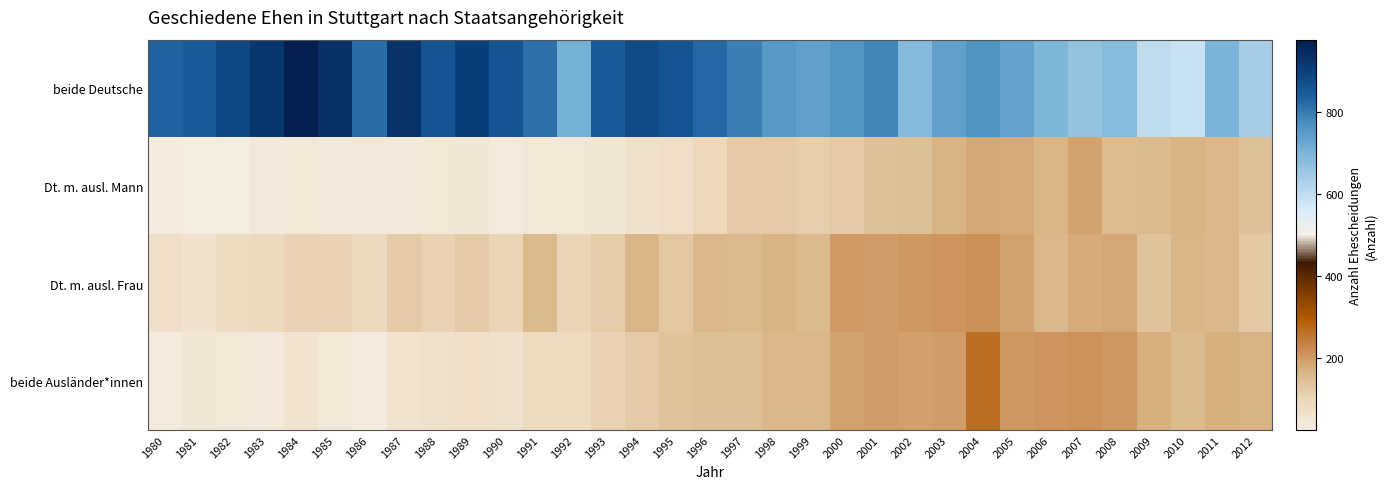

Reading left to right, what are all the values shown in this chart?

beide Deutsche: 1980=833	1981=846	1982=887	1983=919	1984=977	1985=933	1986=820	1987=932	1988=859	1989=905	1990=860	1991=815	1992=712	1993=845	1994=879	1995=861	1996=827	1997=791	1998=752	1999=740	2000=760	2001=785	2002=689	2003=742	2004=762	2005=737	2006=697	2007=664	2008=684	2009=603	2010=588	2011=700	2012=638
Dt. m. ausl. Mann: 1980=28	1981=23	1982=25	1983=36	1984=38	1985=37	1986=35	1987=37	1988=40	1989=42	1990=31	1991=38	1992=38	1993=45	1994=62	1995=70	1996=92	1997=120	1998=121	1999=114	2000=123	2001=142	2002=144	2003=166	2004=183	2005=177	2006=163	2007=189	2008=150	2009=156	2010=168	2011=159	2012=142
Dt. m. ausl. Frau: 1980=69	1981=57	1982=79	1983=88	1984=103	1985=104	1986=87	1987=122	1988=105	1989=120	1990=98	1991=155	1992=98	1993=119	1994=164	1995=130	1996=158	1997=155	1998=165	1999=157	2000=200	2001=198	2002=204	2003=207	2004=215	2005=188	2006=160	2007=176	2008=182	2009=138	2010=161	2011=160	2012=126
beide Ausländer*innen: 1980=33	1981=45	1982=41	1983=36	1984=54	1985=39	1986=29	1987=56	1988=61	1989=68	1990=63	1991=85	1992=85	1993=104	1994=123	1995=135	1996=144	1997=145	1998=160	1999=159	2000=190	2001=196	2002=192	2003=196	2004=263	2005=202	2006=209	2007=212	2008=202	2009=170	2010=157	2011=172	2012=166